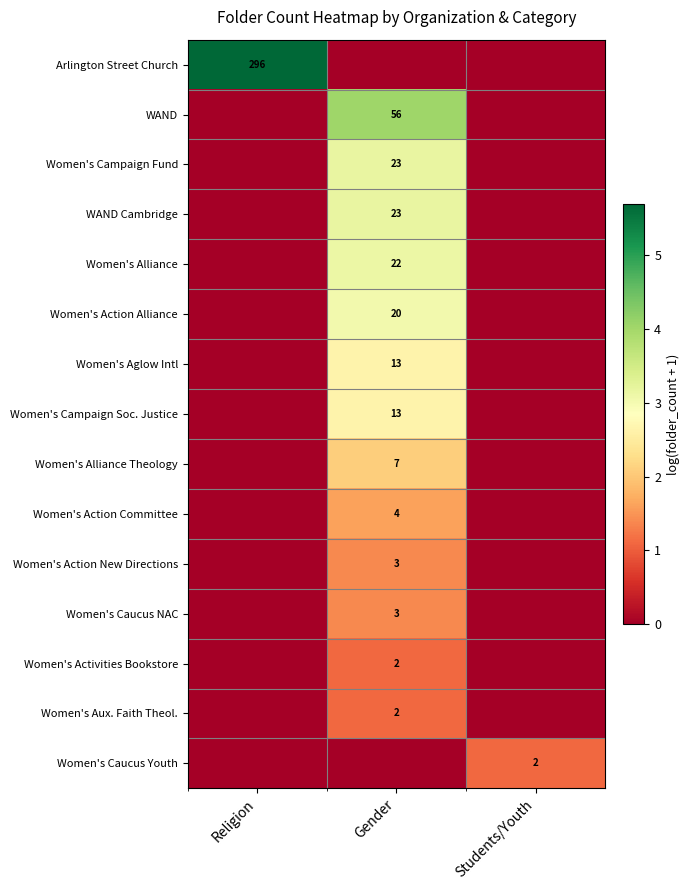

At which category does the chart reach its minimum across all series?

Gender